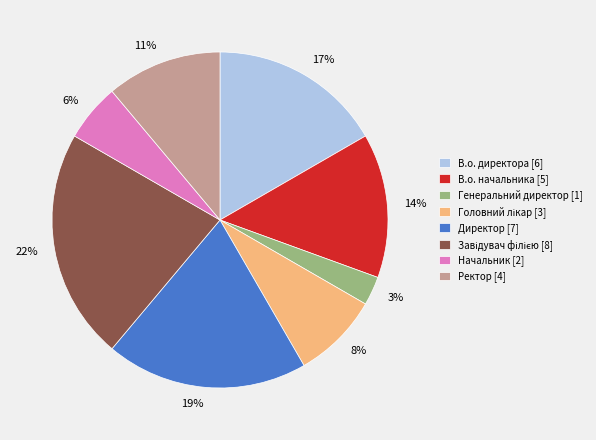

Approximately how many times larger is the value at 19% compared to 14%?

1.4